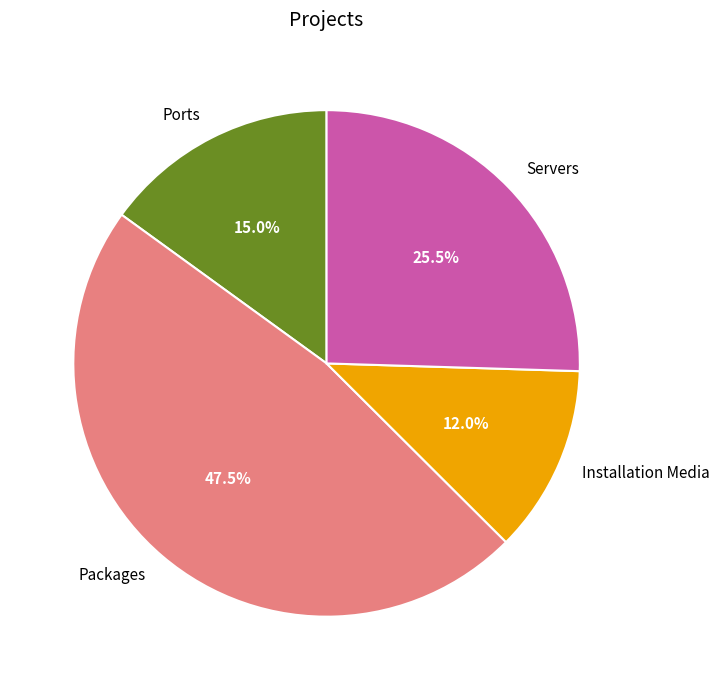

Rank the categories by value from lowest to highest.

Installation Media, Ports, Servers, Packages